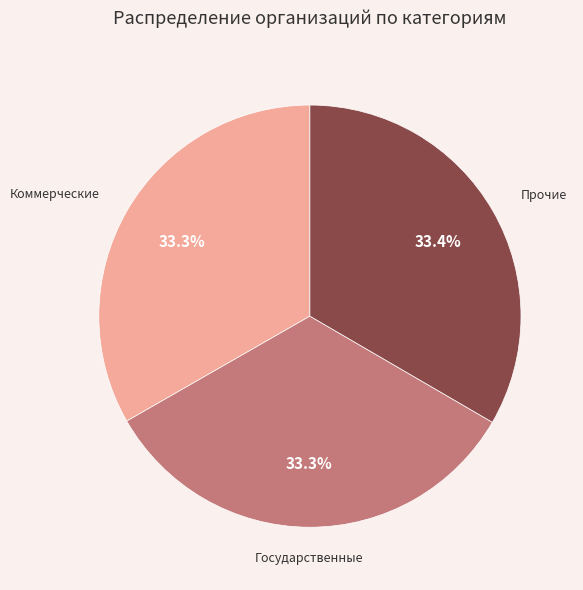

How many slices are in this pie chart?

3